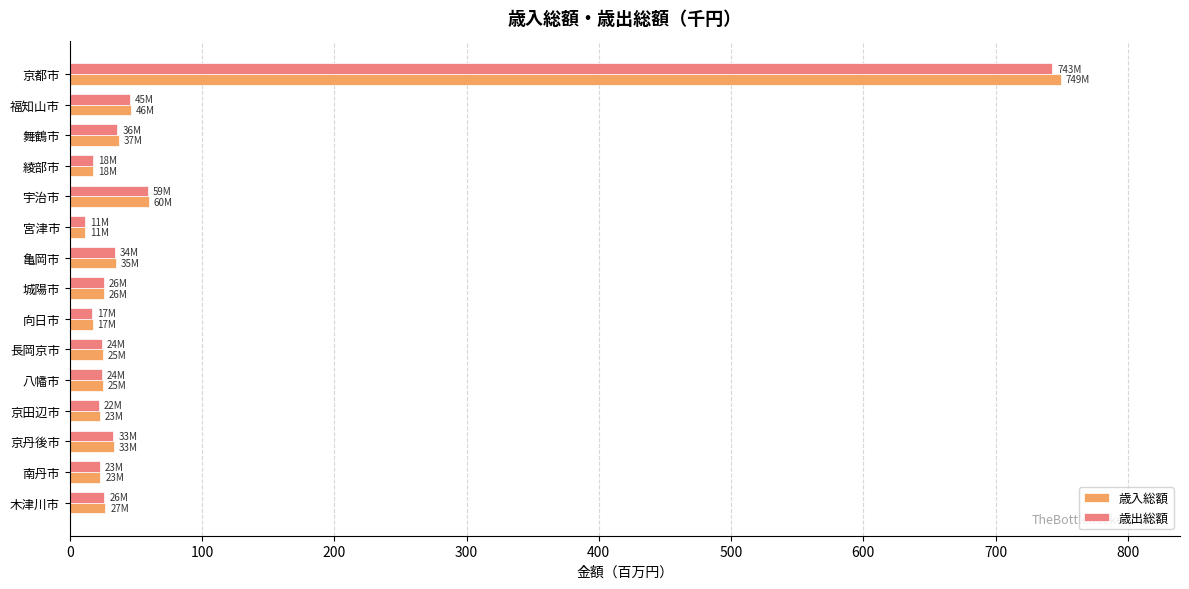

What are all the series names shown in the legend?

歳入総額, 歳出総額